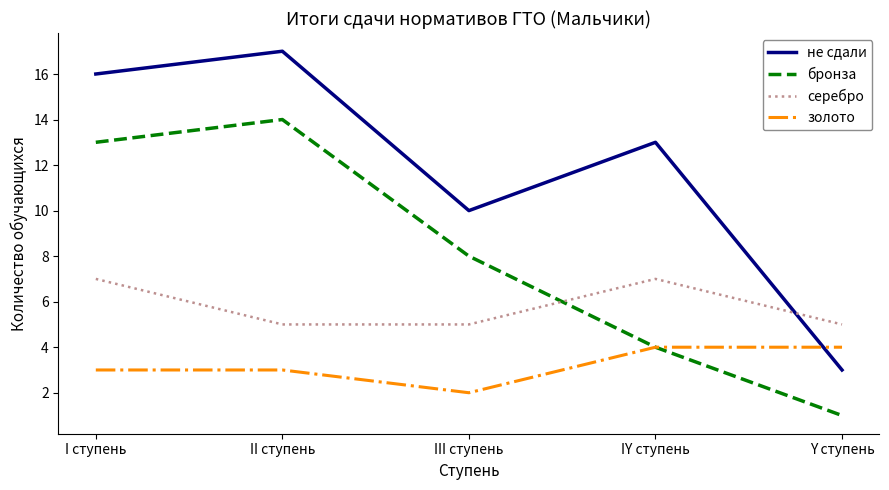

Reading right to left, extract all data points from this chart.

не сдали: 3	13	10	17	16
бронза: 1	4	8	14	13
серебро: 5	7	5	5	7
золото: 4	4	2	3	3